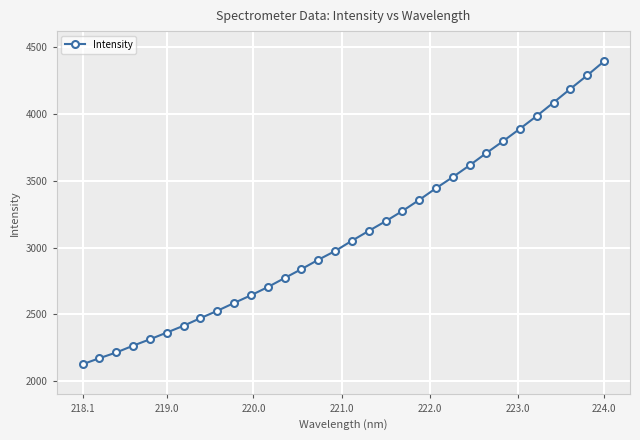

What is the minimum value shown in the chart?

2127.2